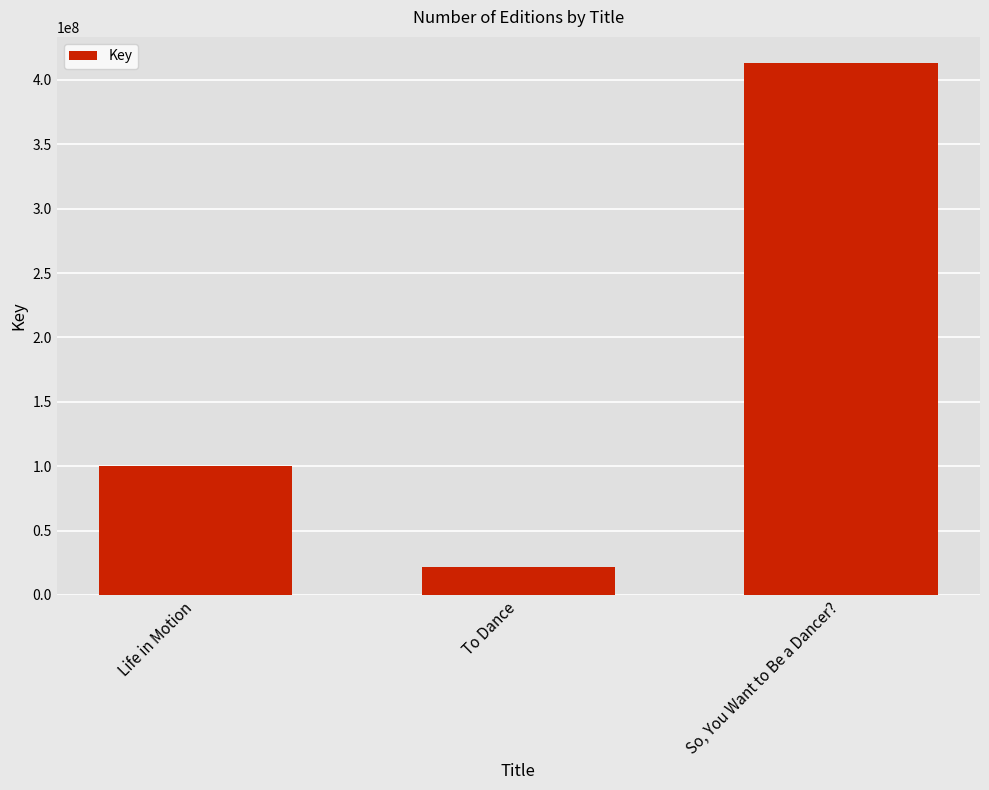

What is the change in value from Life in Motion to So, You Want to Be a Dancer??

+312621870